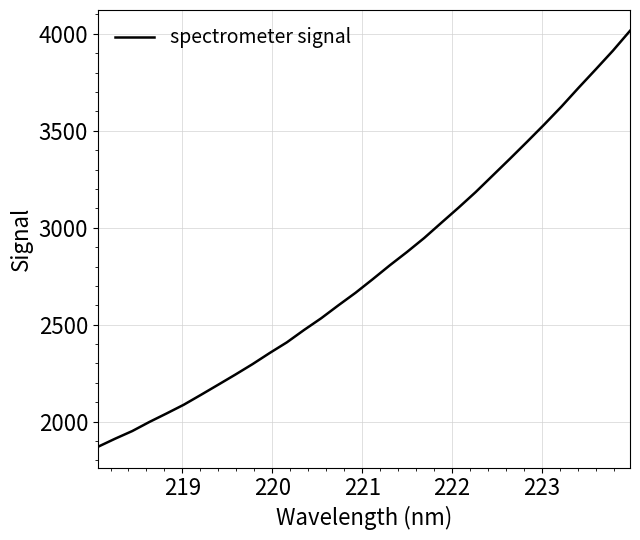

What is the smallest value displayed?

1870.2